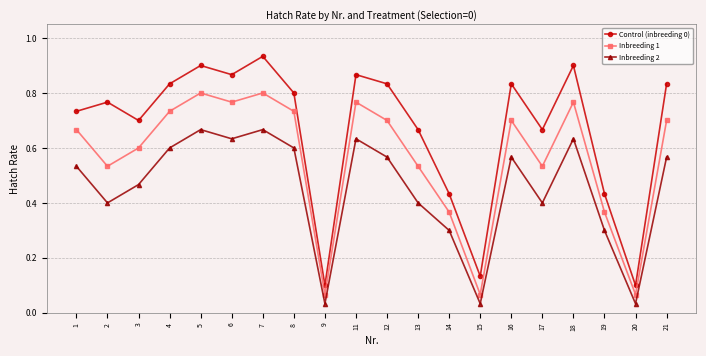

The value of Inbreeding 2 at 12 is 0.3. True or false?

False